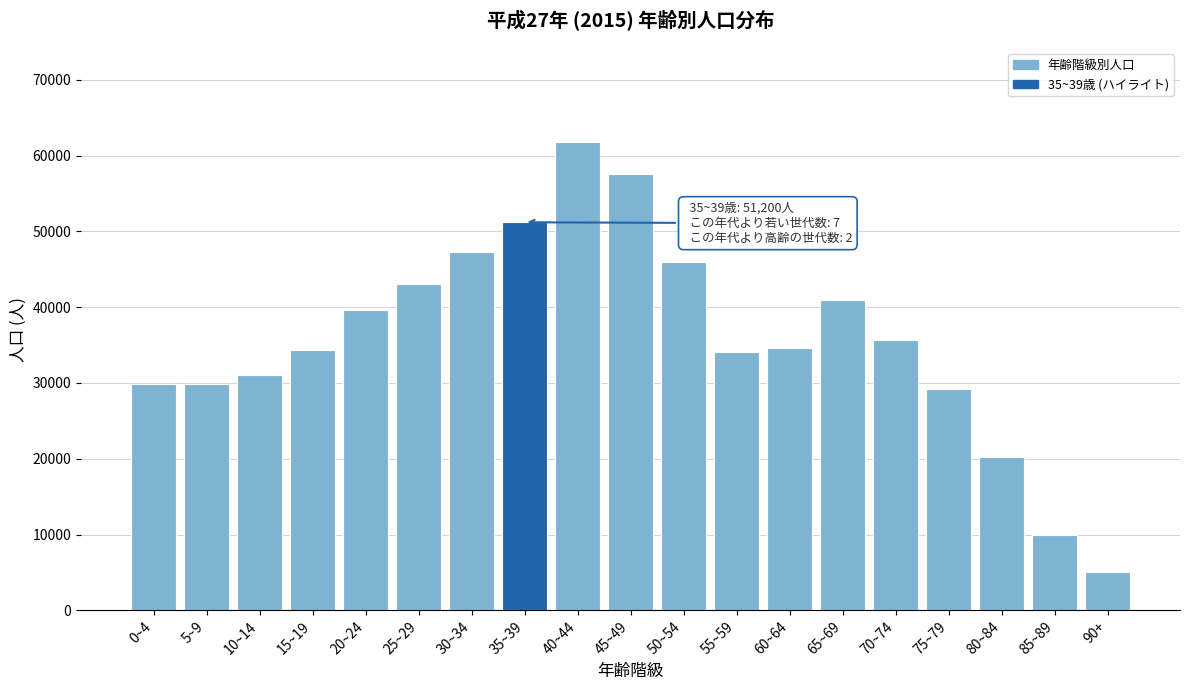

What is the label of the 19th bar from the right?

0~4